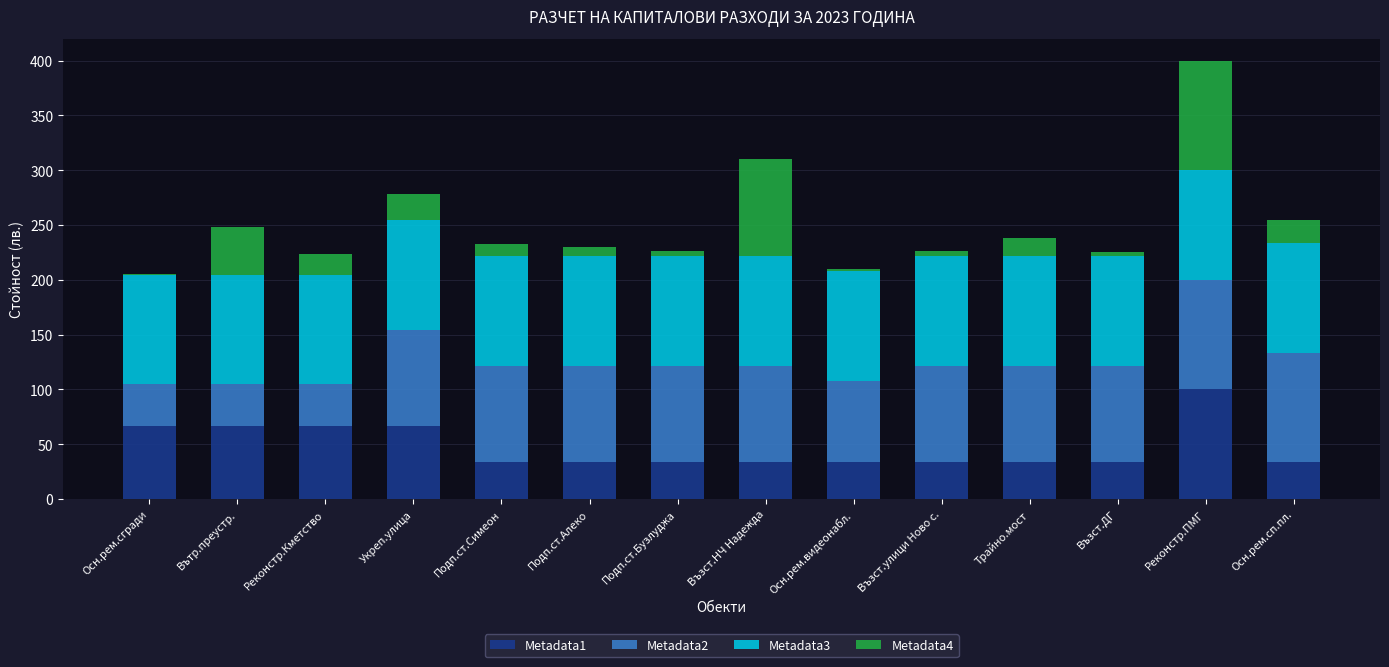

At which category is the sum across all series the highest?

Реконстр.ПМГ